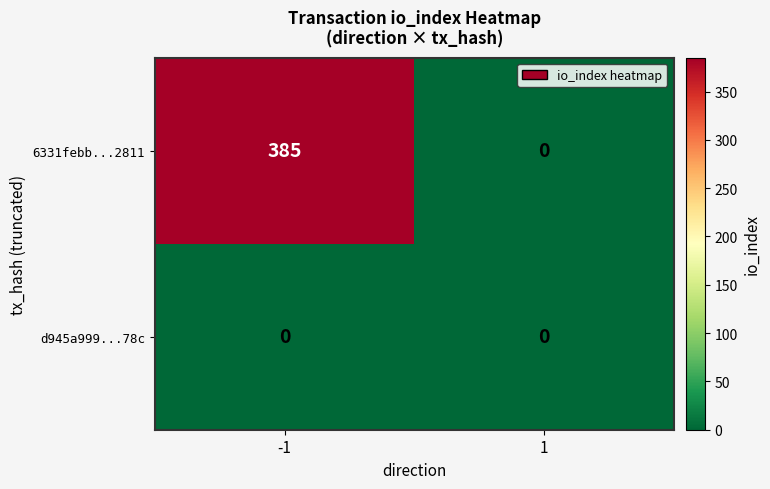

Reading right to left, transcribe all the data shown in this chart.

6331febb...2811: 1=0	-1=385
d945a999...78c: 1=0	-1=0